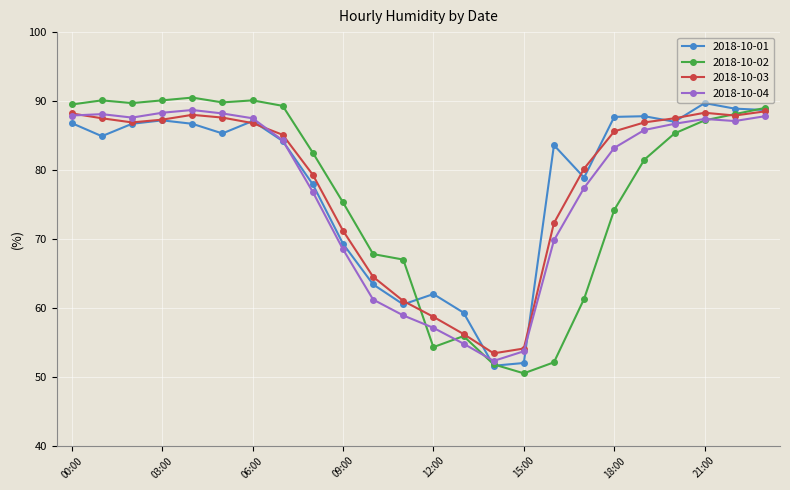

Which series has the widest spread of values?

2018-10-02